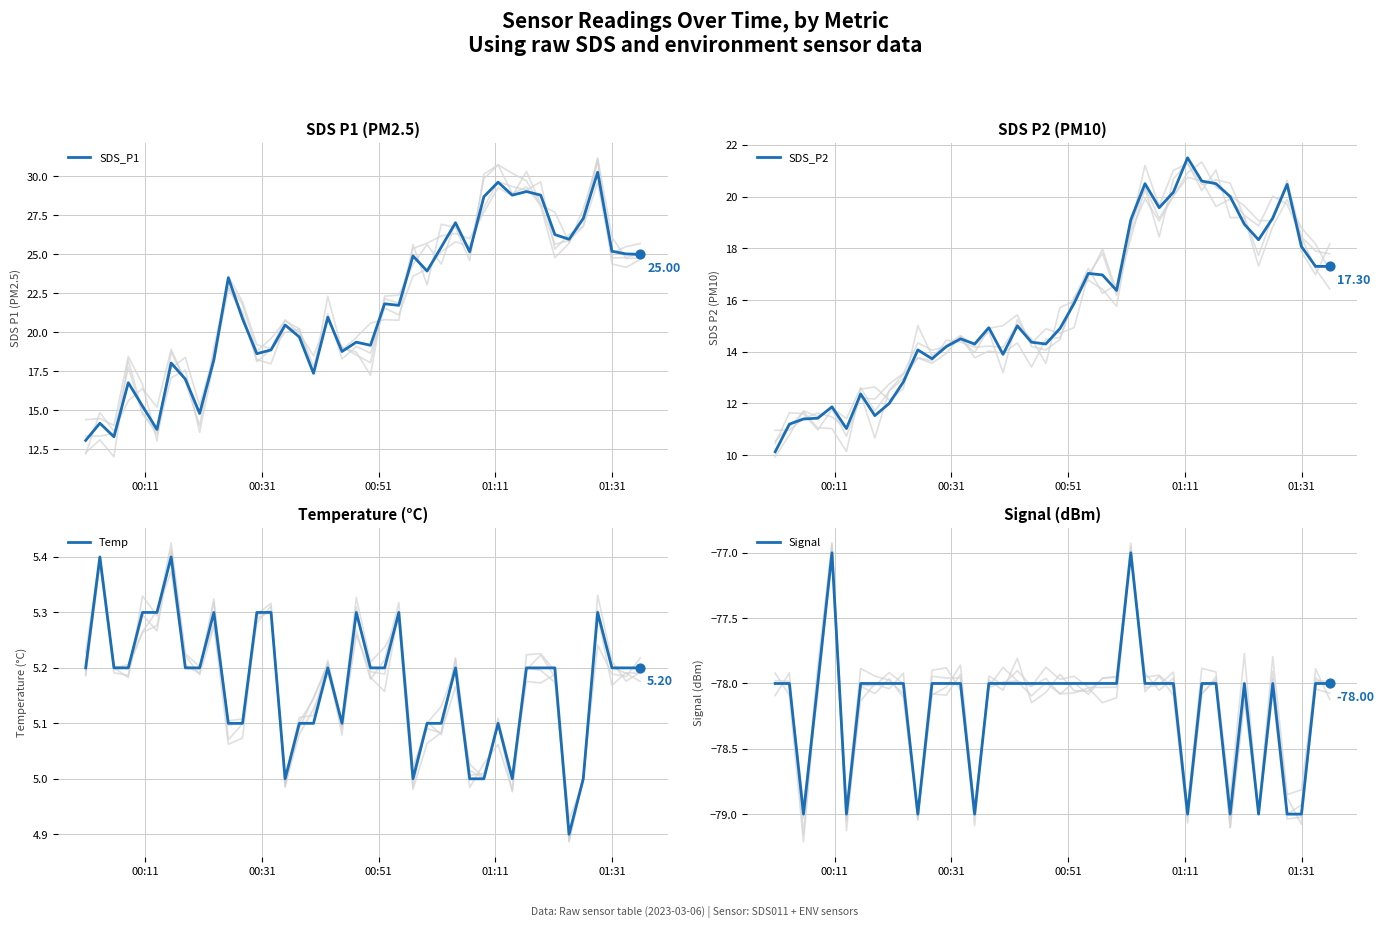

At which category is the sum across all series the highest?

29